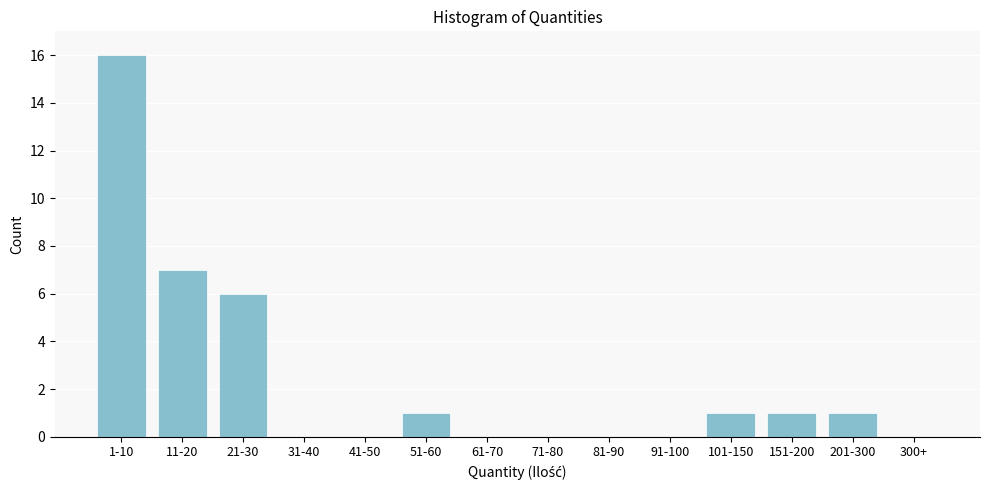

Reading left to right, transcribe all the data shown in this chart.

1-10=16	11-20=7	21-30=6	31-40=0	41-50=0	51-60=1	61-70=0	71-80=0	81-90=0	91-100=0	101-150=1	151-200=1	201-300=1	300+=0